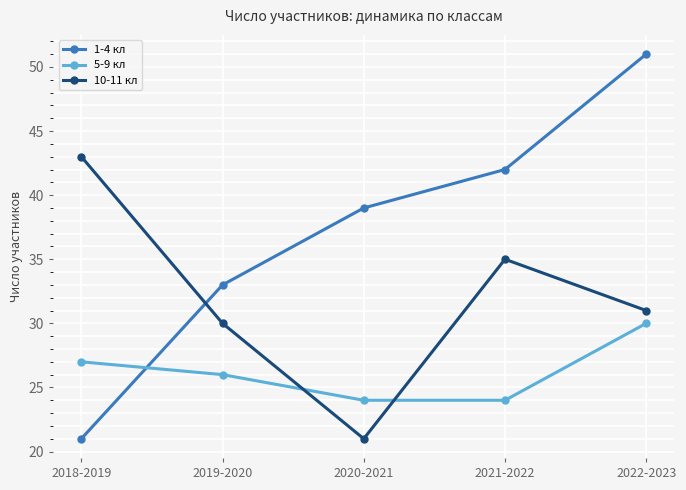

Does the chart have visible grid lines?

Yes